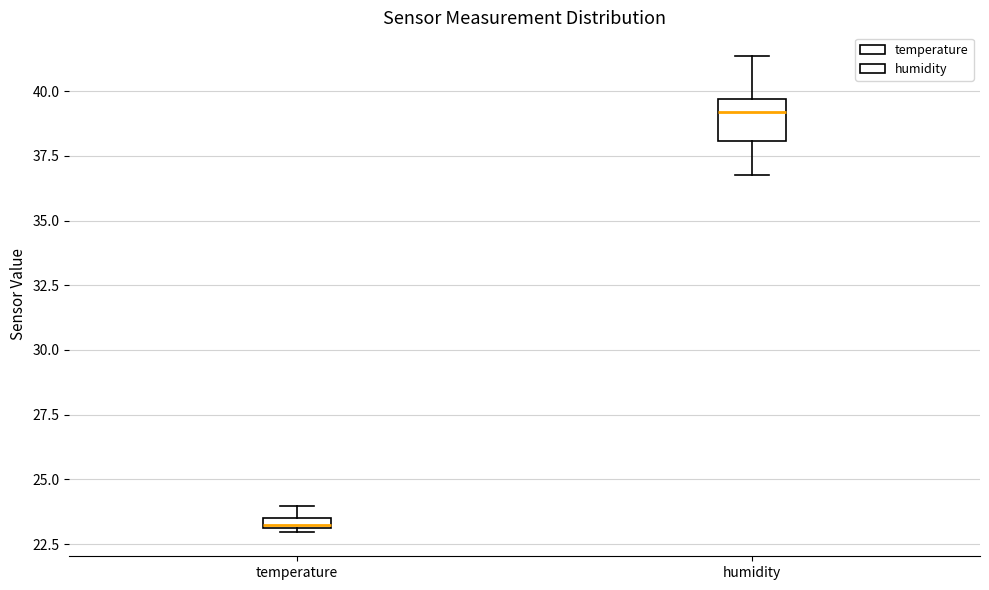

Comparing the boxes themselves (not the whiskers), which one is the tallest?

humidity